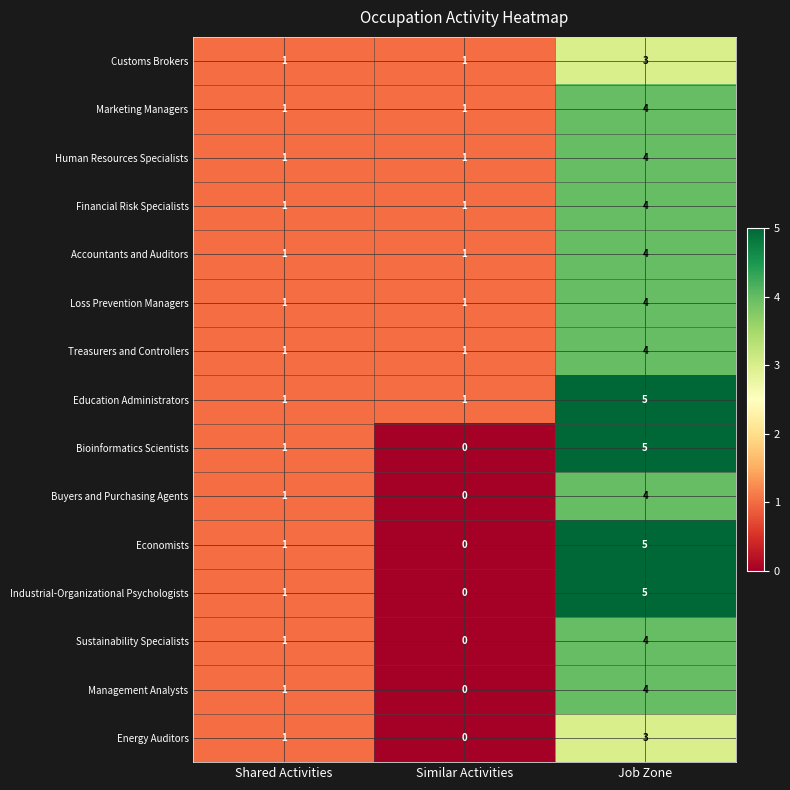

What is the spread (max minus min) of values at Similar Activities?

1